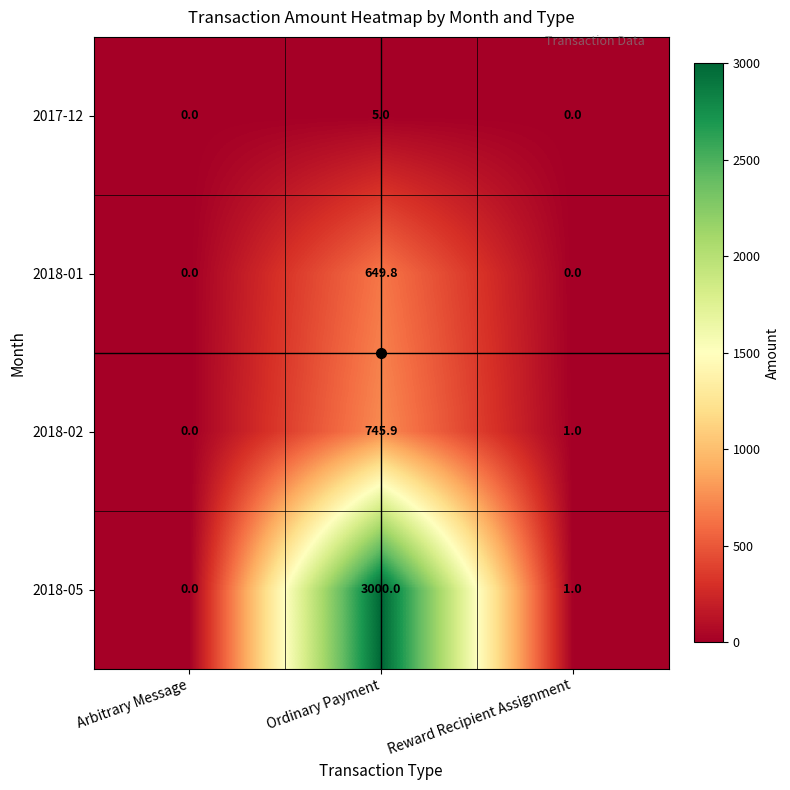

At which category is the sum across all series the highest?

Ordinary Payment